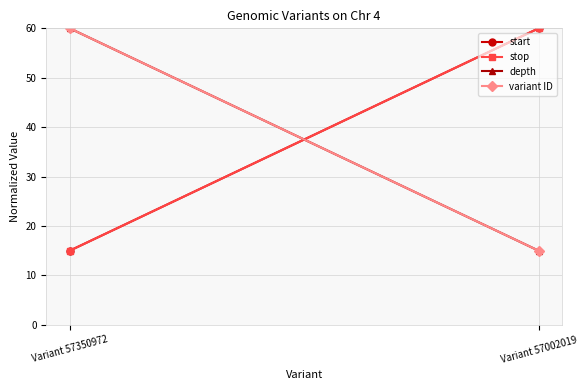

What is the sum of all start values?

75